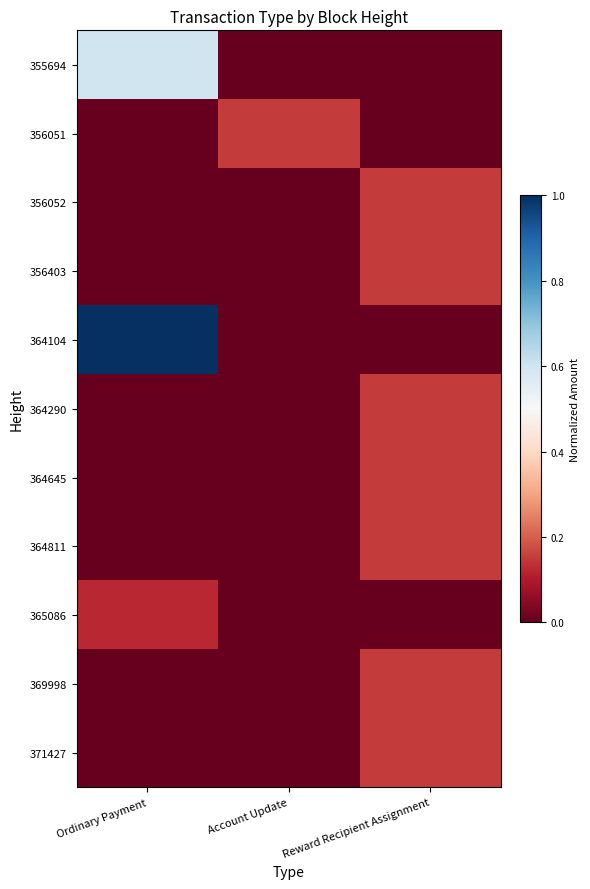

Count the number of categories in the chart.

3